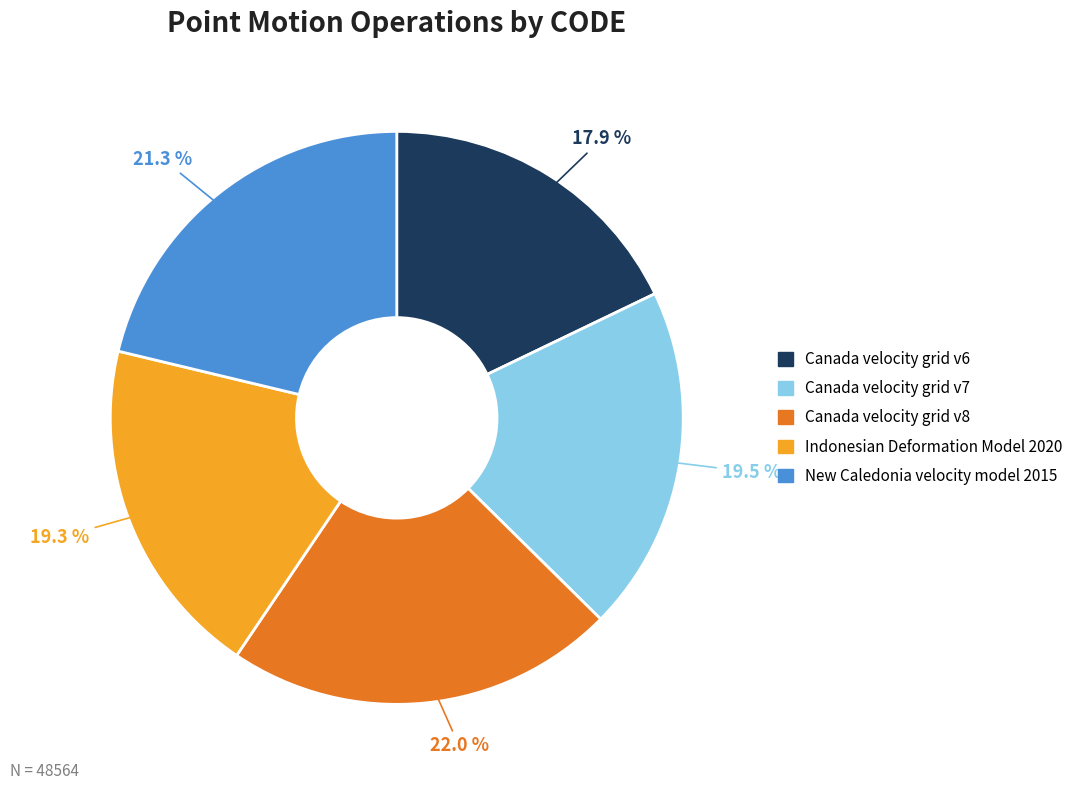

Is the sum of Indonesian Deformation Model 2020 and Canada velocity grid v6 greater than half?

No